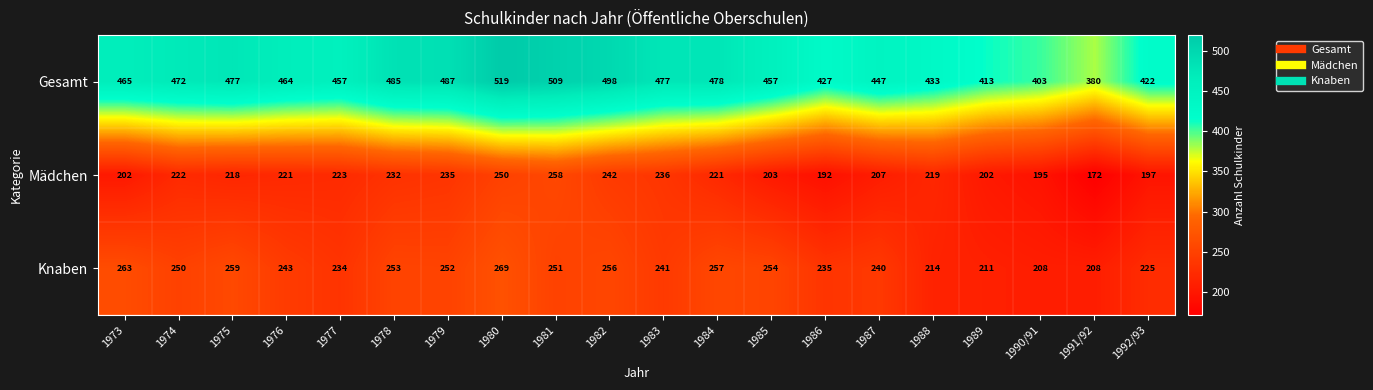

What value does the Knaben series have at 1976?

243